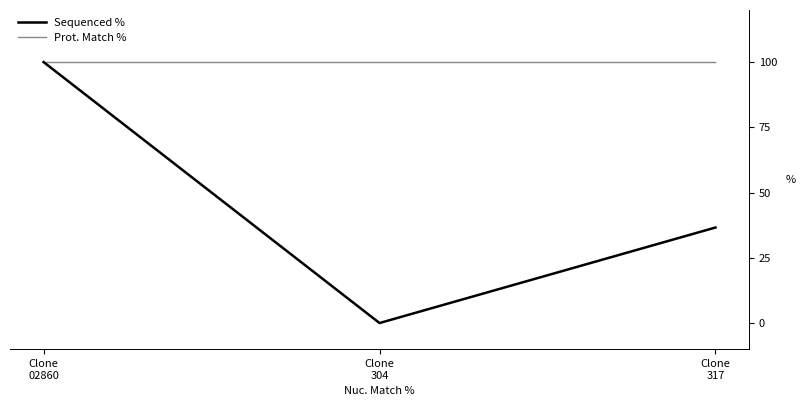

What is the average value of the Prot. Match % series?

100.0